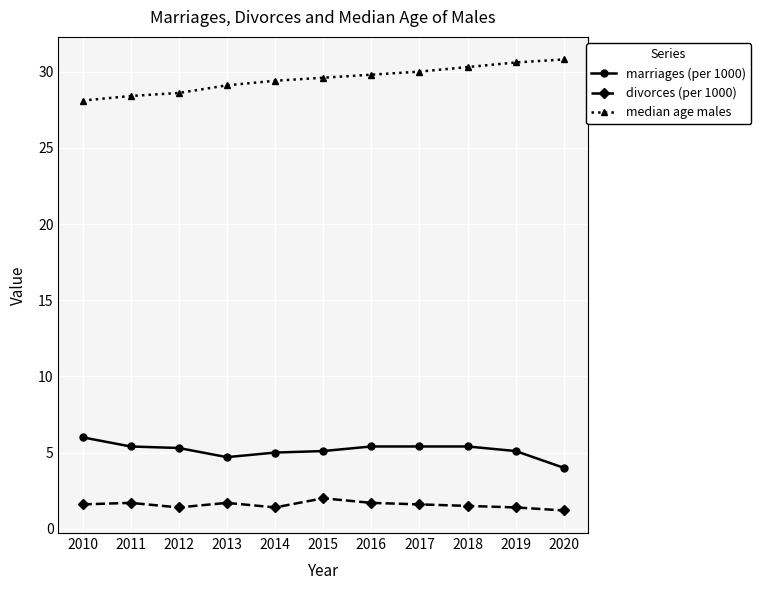

What is the difference between the second highest and second lowest values in the median age males series?

2.2